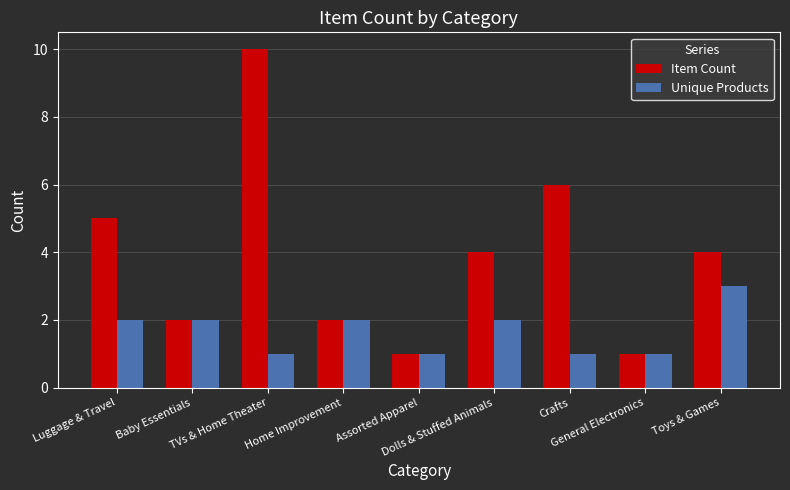

Which series has the largest total across all categories?

Item Count